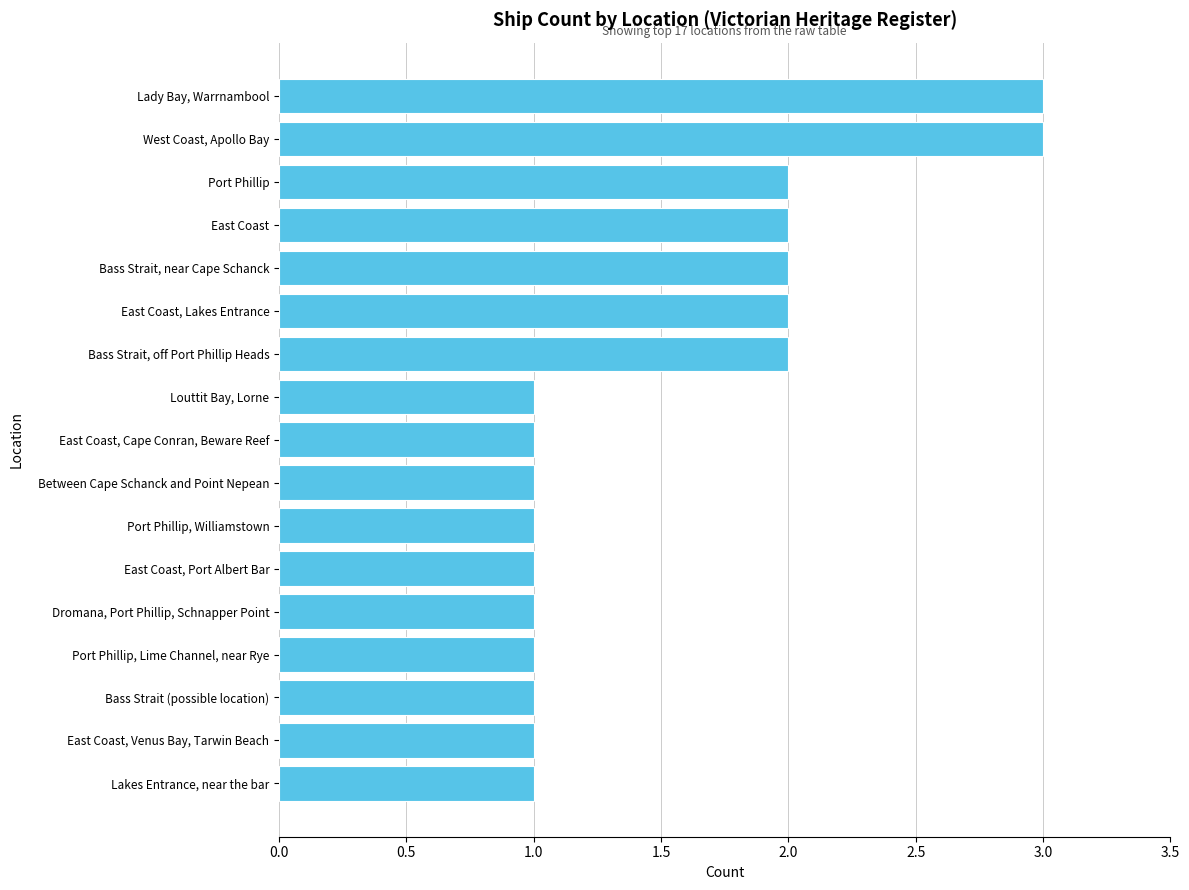

True or false: the data shows 0 at Dromana, Port Phillip, Schnapper Point.

False